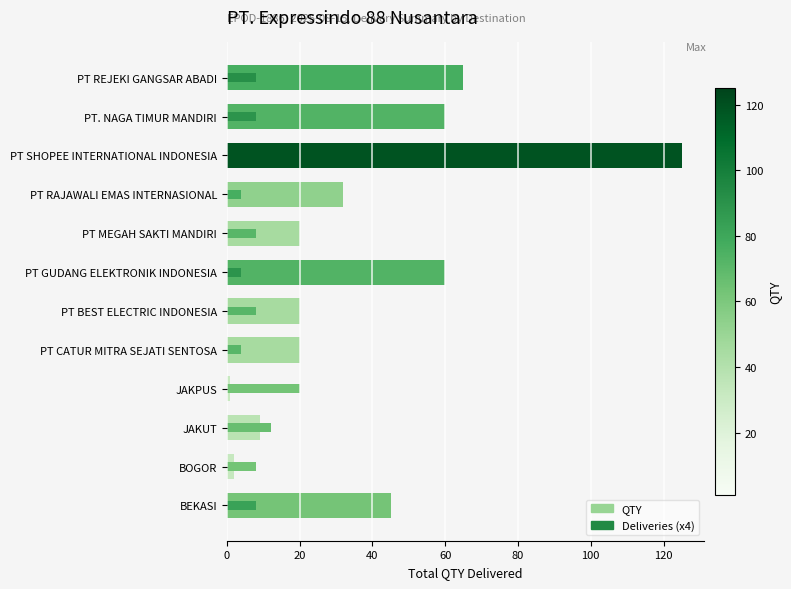

True or false: Deliveries (x4) has a value of 3 at PT MEGAH SAKTI MANDIRI.

False